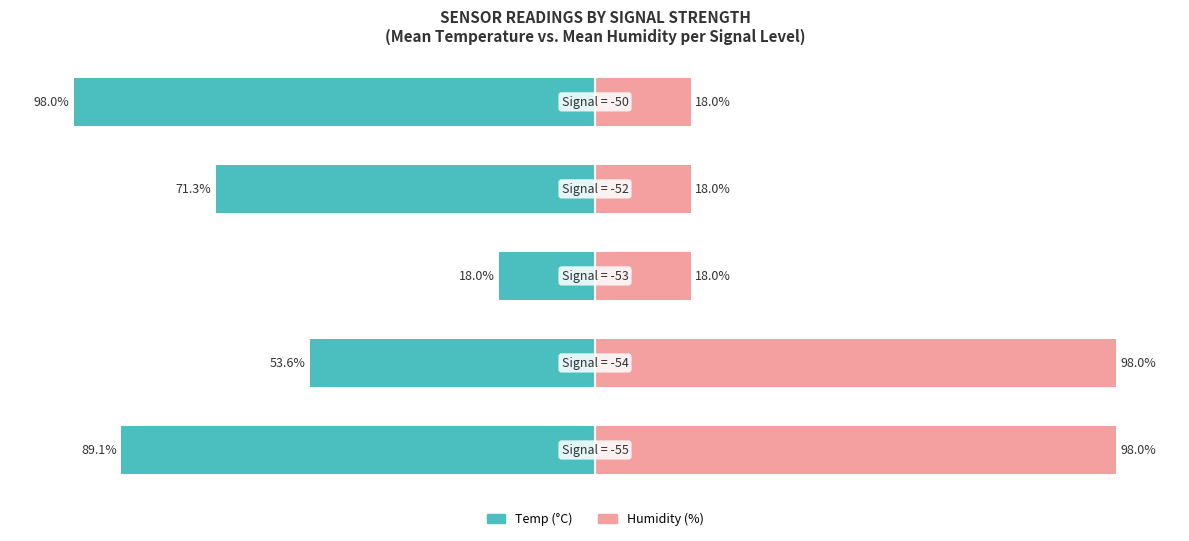

Between 4 and 2, which is larger?

2